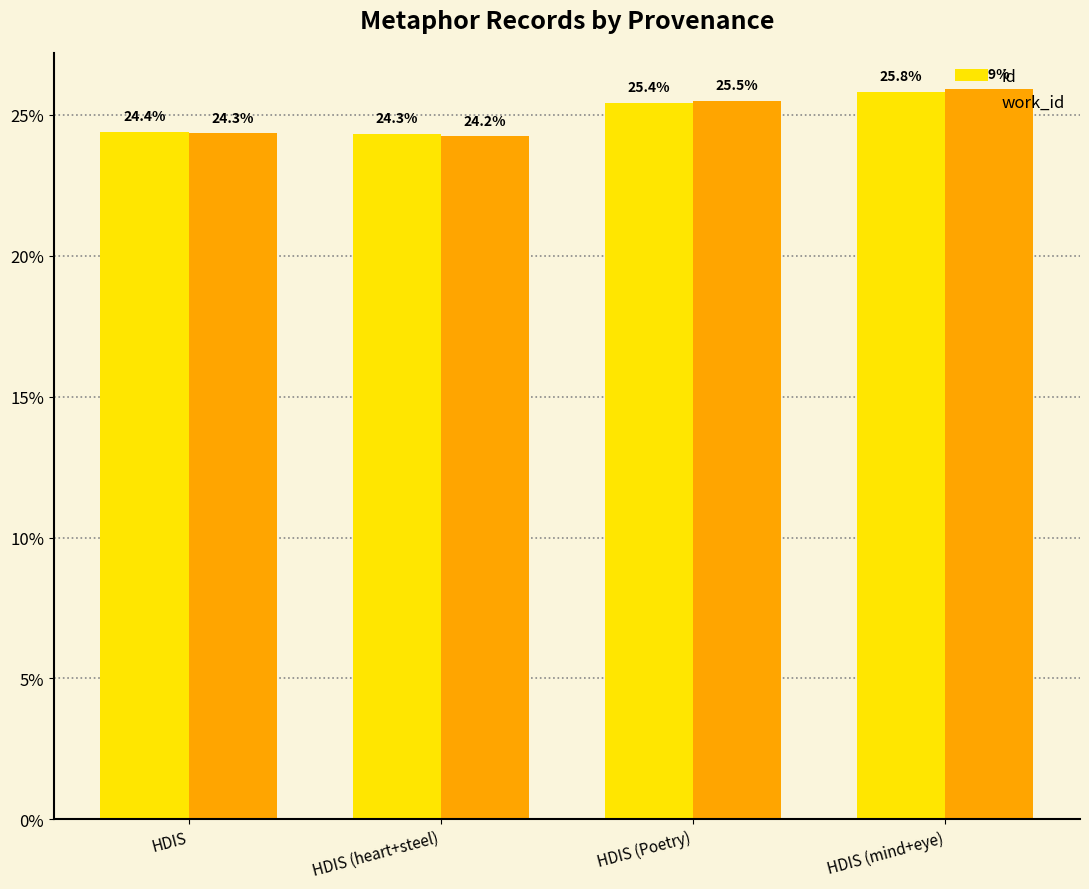

At how many categories does at least one series exceed 24?

4